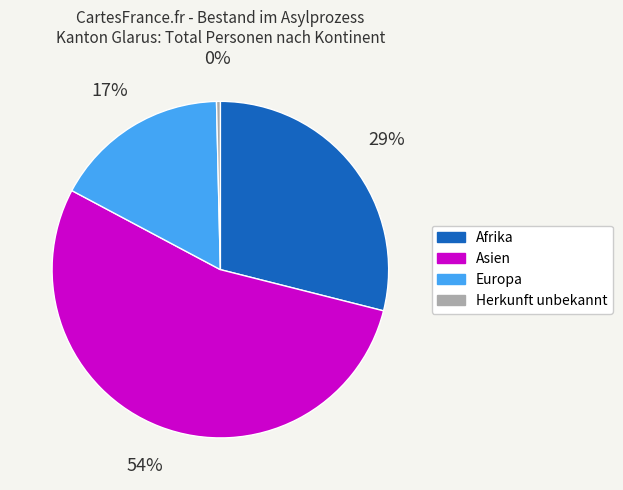

Do Herkunft unbekannt and Afrika together represent more than half of the pie?

No